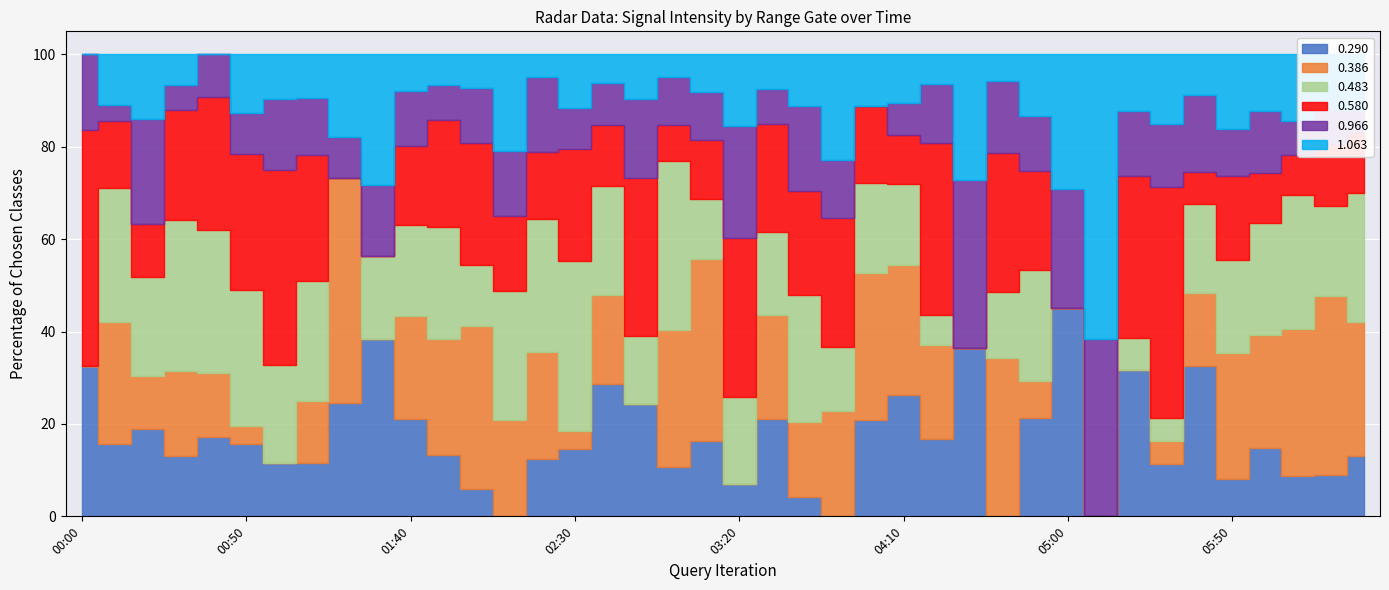

True or false: 0.386 has more than 2 interior local peaks.

True